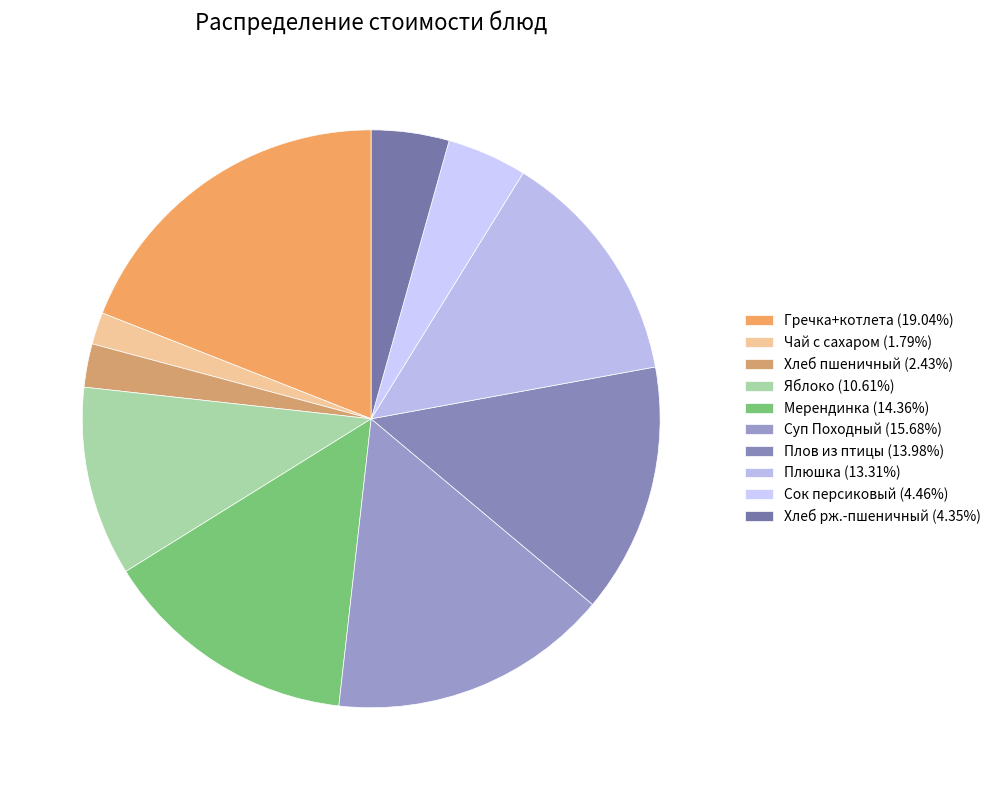

Count the number of slices in the pie.

10